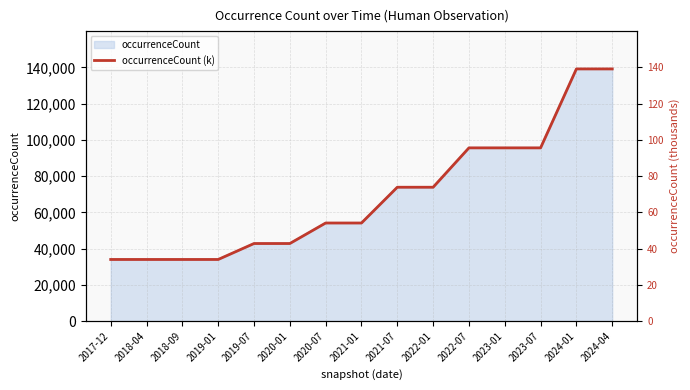

How many lines are shown in the chart?

1